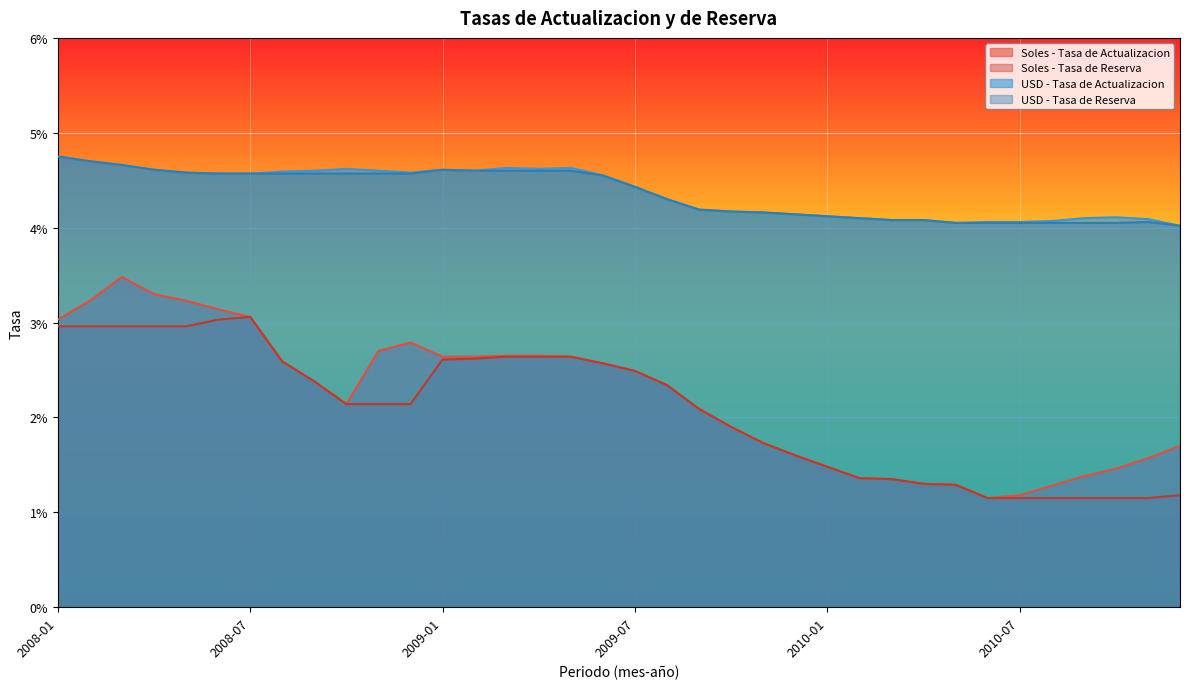

Count the Soles - Tasa de Reserva values in the range 0 to 1.

36